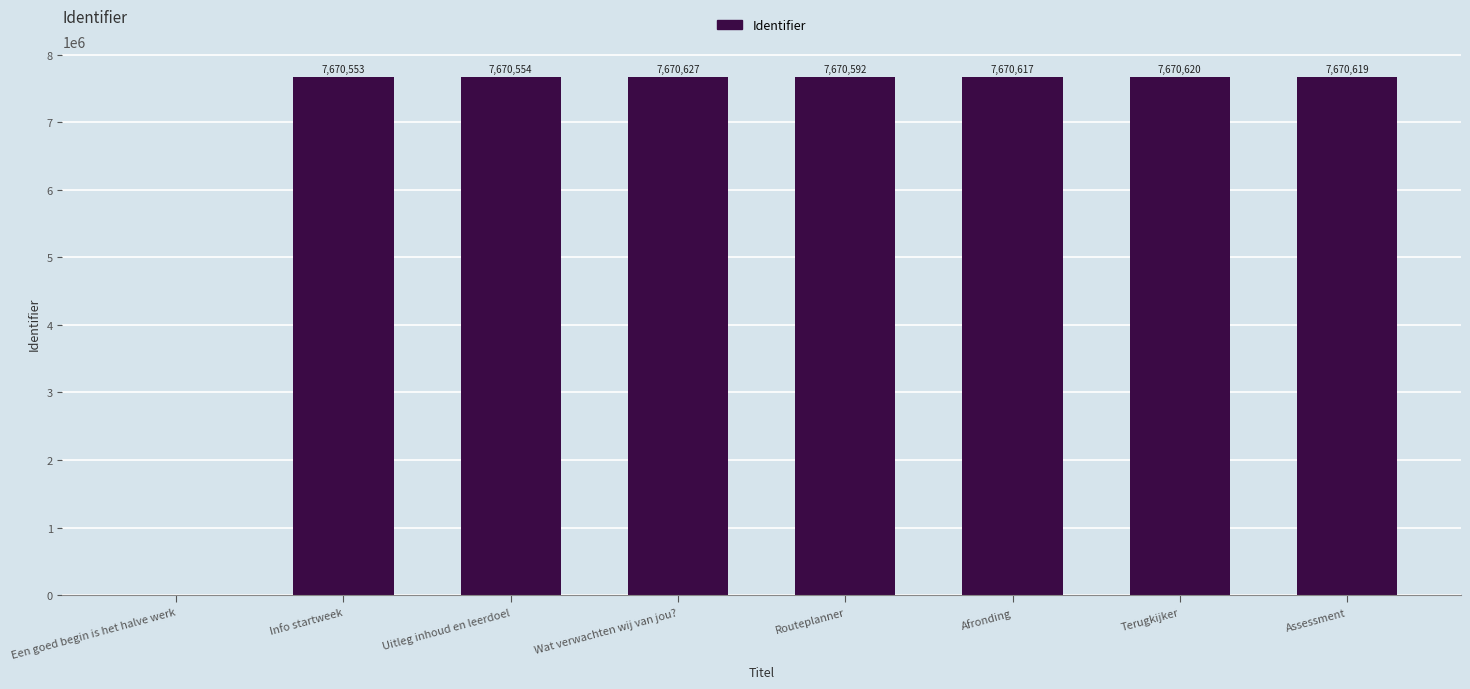

Reading left to right, transcribe all the data shown in this chart.

0	7670553	7670554	7670627	7670592	7670617	7670620	7670619